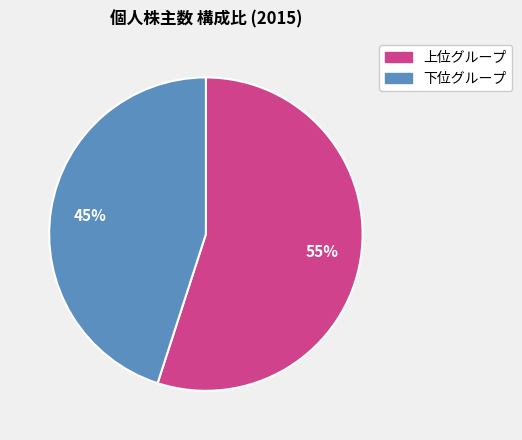

Does any single category account for the majority?

Yes